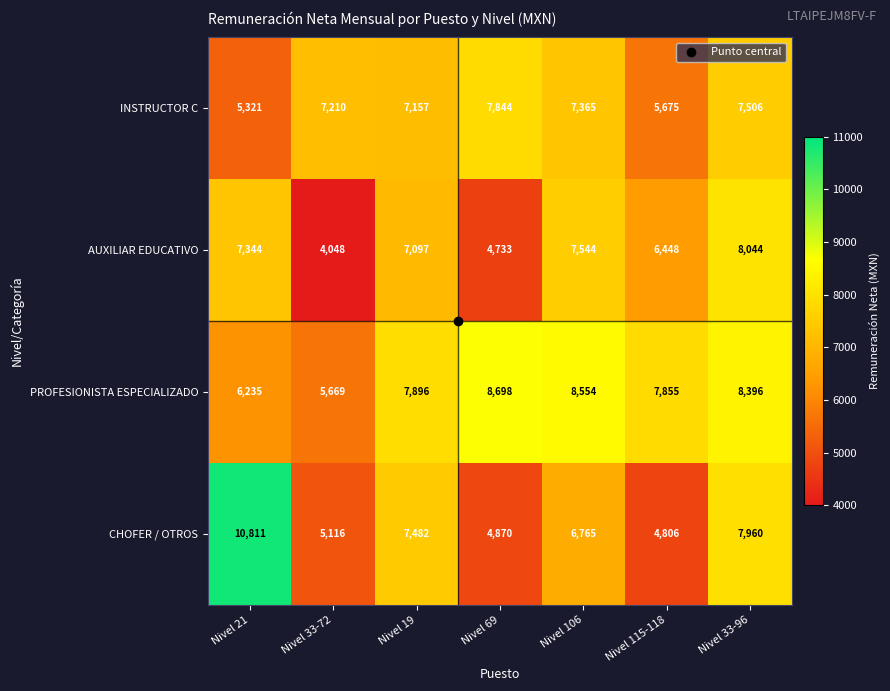

Which series has the widest spread of values?

CHOFER / OTROS